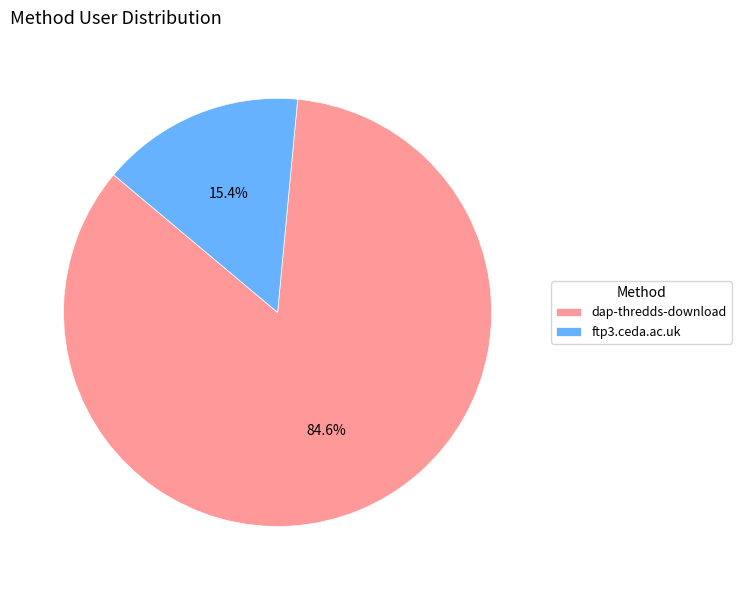

To the nearest percent, what is the combined percentage of dap-thredds-download and ftp3.ceda.ac.uk?

100%